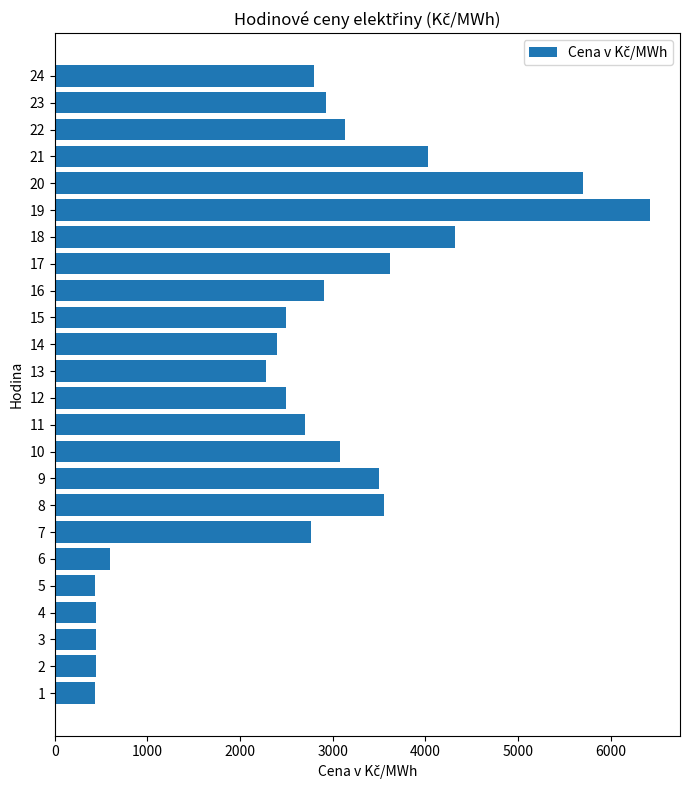

What is the difference between the second highest and second lowest values?

5262.7